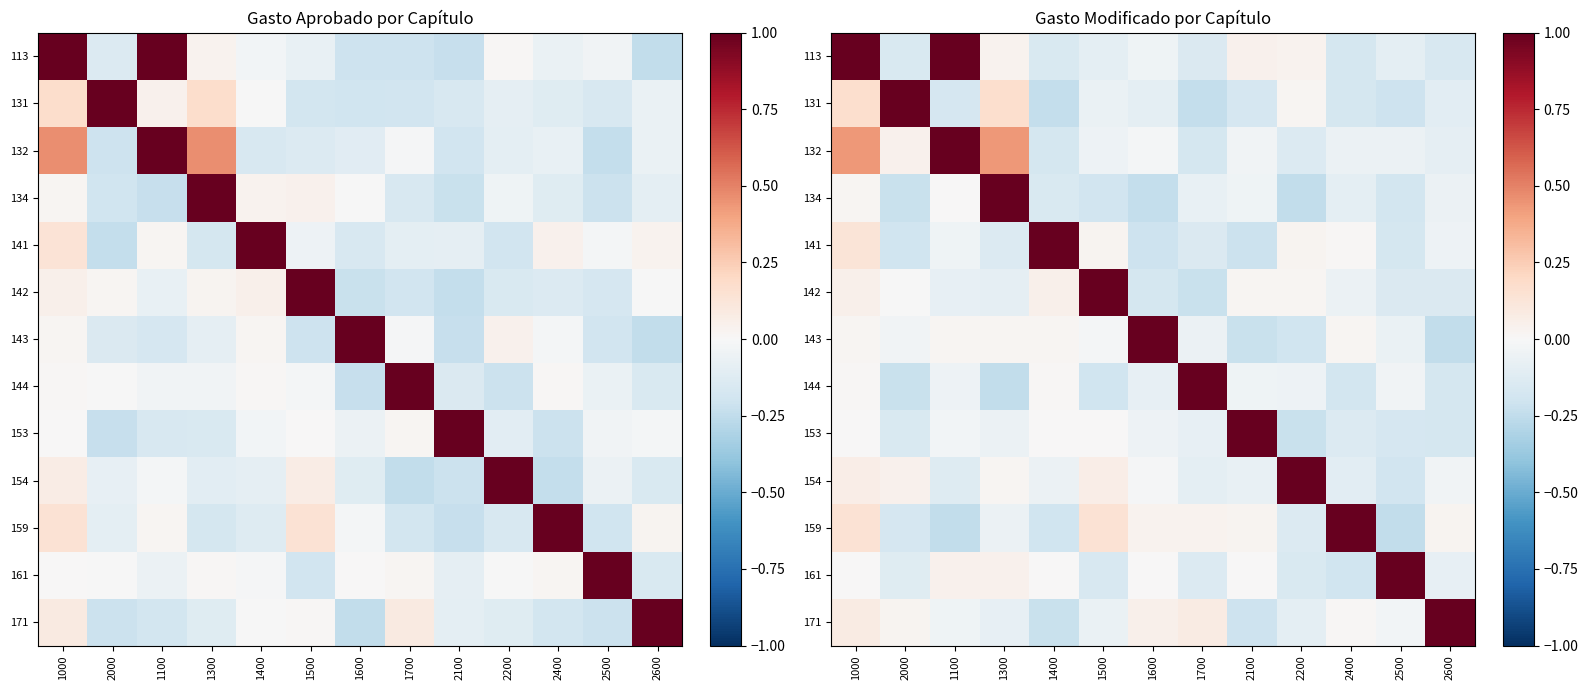

What is the sum of the 171 values at 2500 and 1100?

-0.1